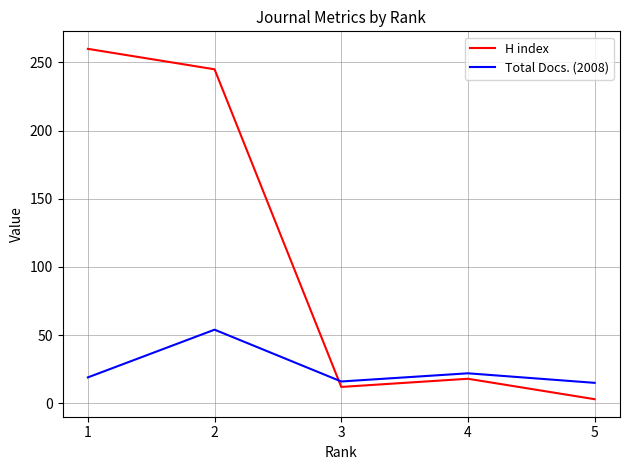

Does the chart have visible grid lines?

Yes